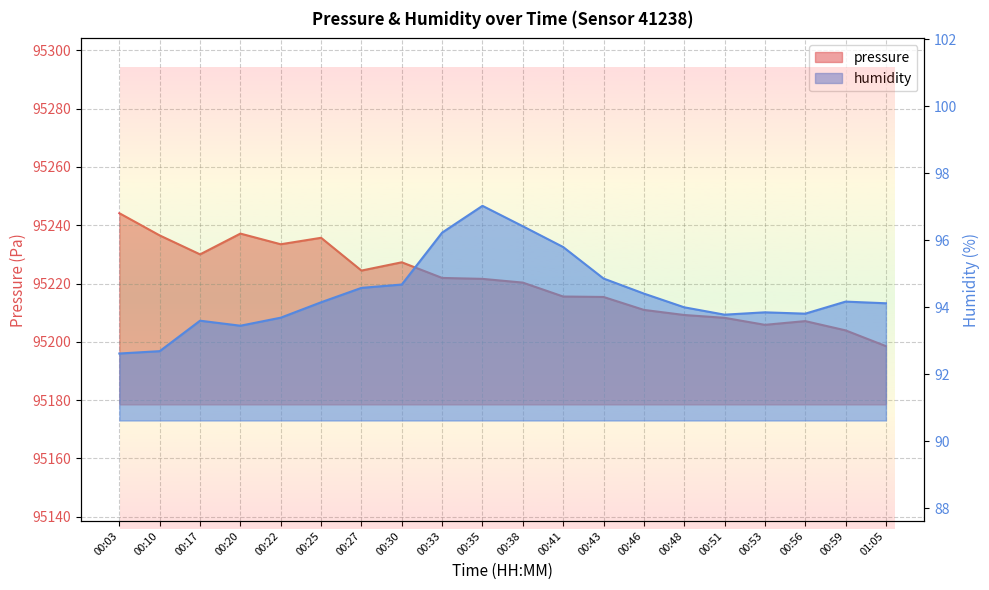

What is the difference between the highest and lowest values at 00:56?

95113.3